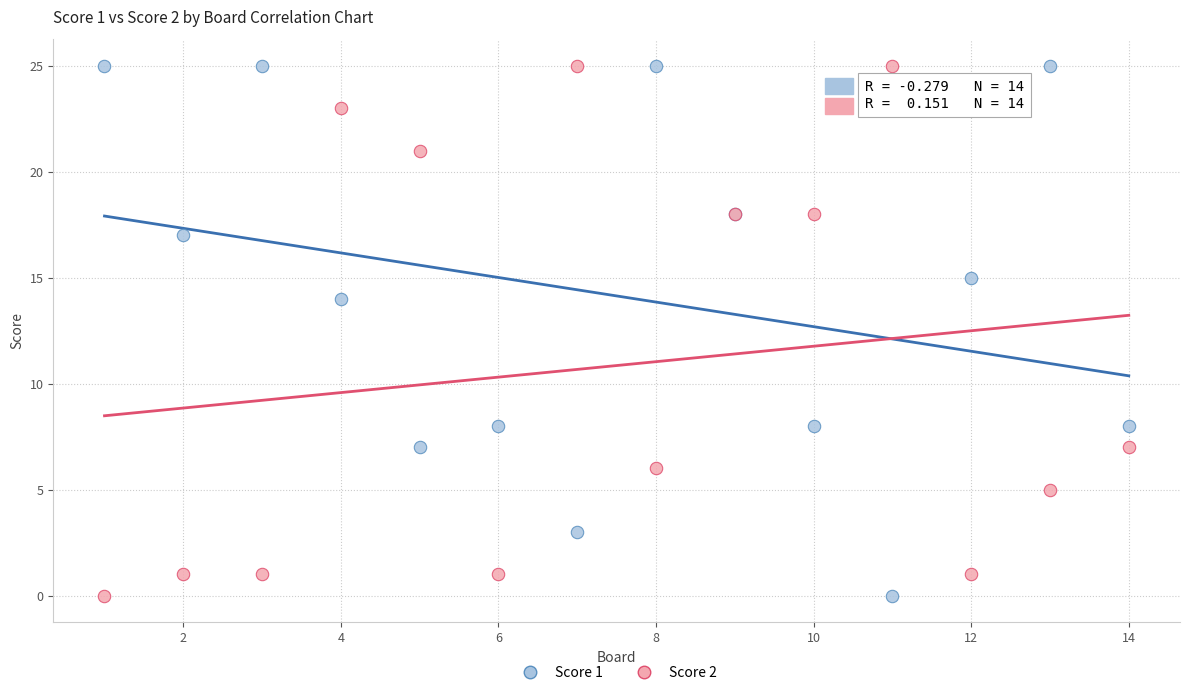

Across all series, what Y value is closest to 12?

14